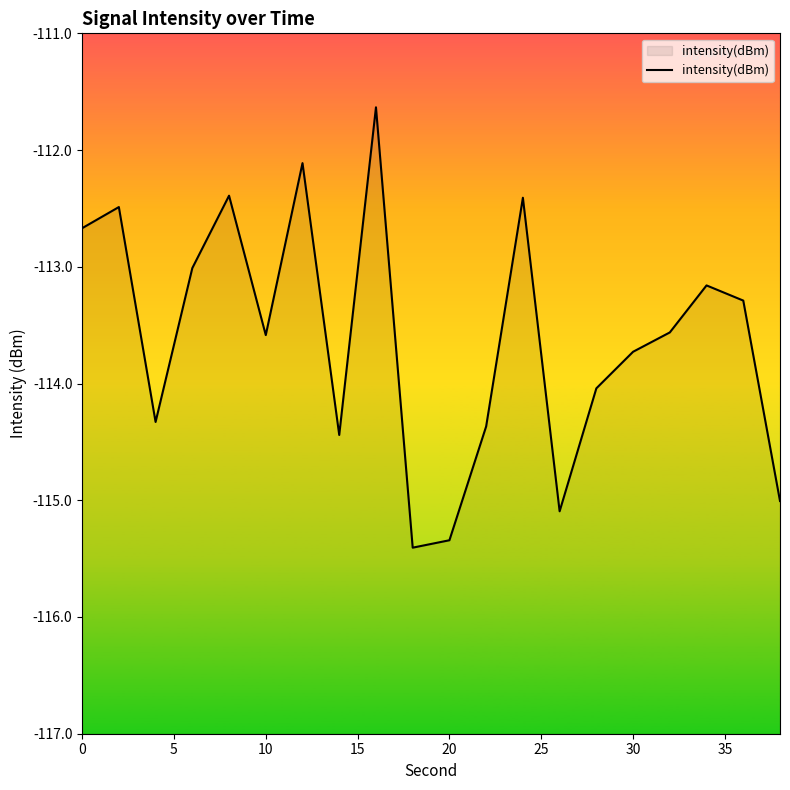

What is the difference between the maximum and minimum values?

3.8